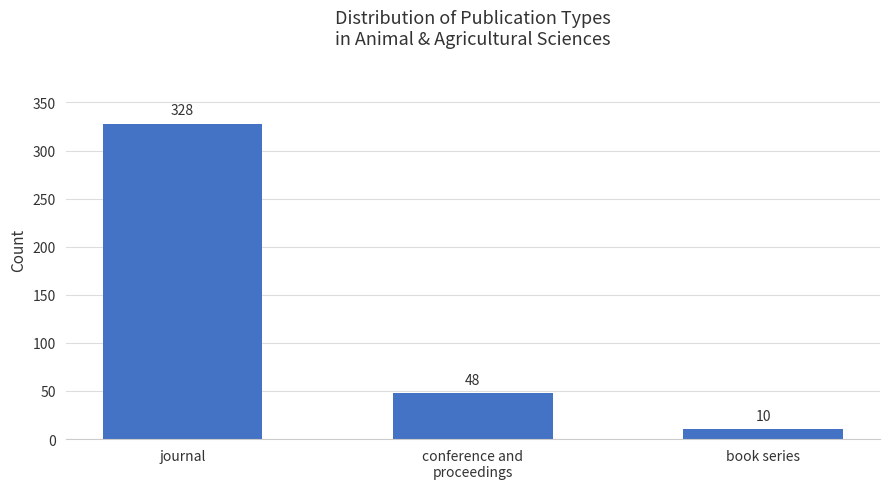

What is the minimum value shown in the chart?

10